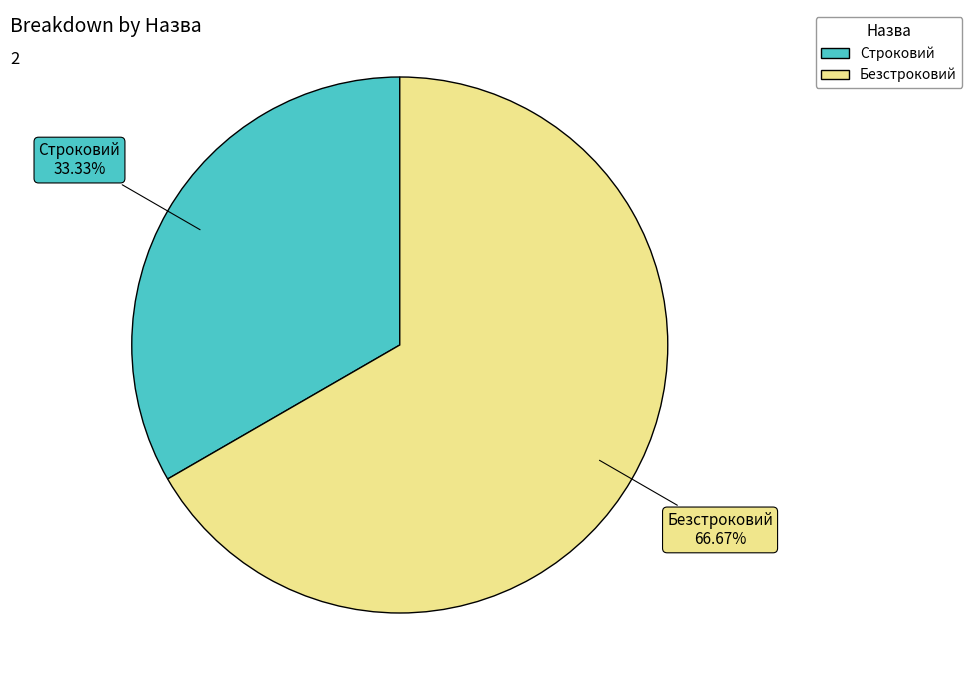

Which slice is the smallest?

Строковий